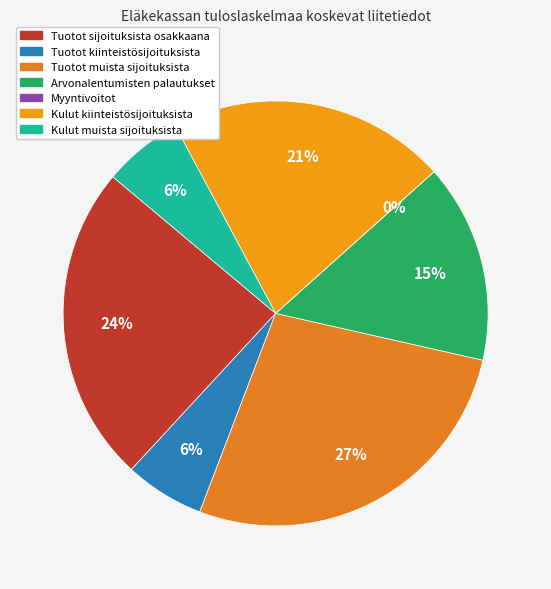

To the nearest percent, what is the average slice percentage?

14%